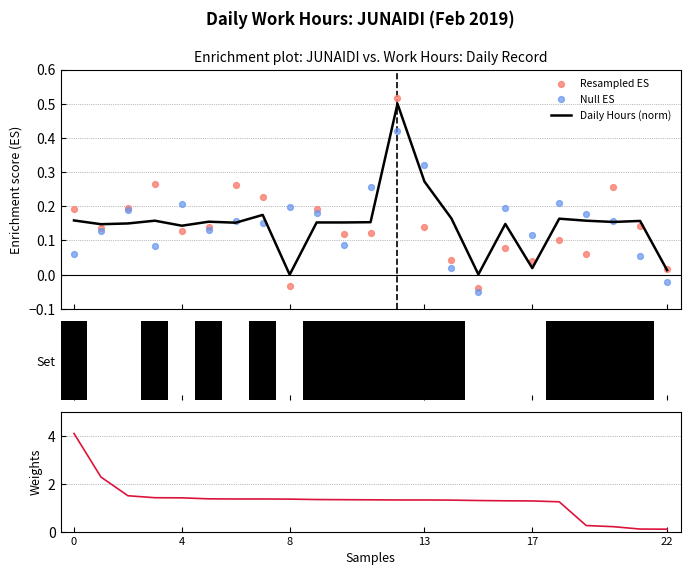

Which series has the largest total across all categories?

Weights